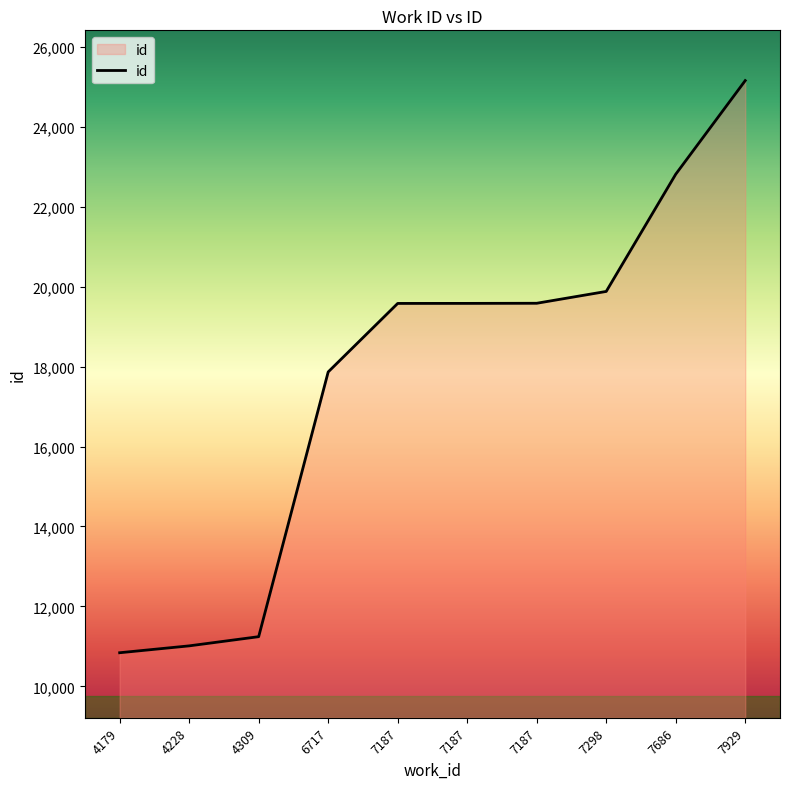

How many categories are shown in the chart?

10